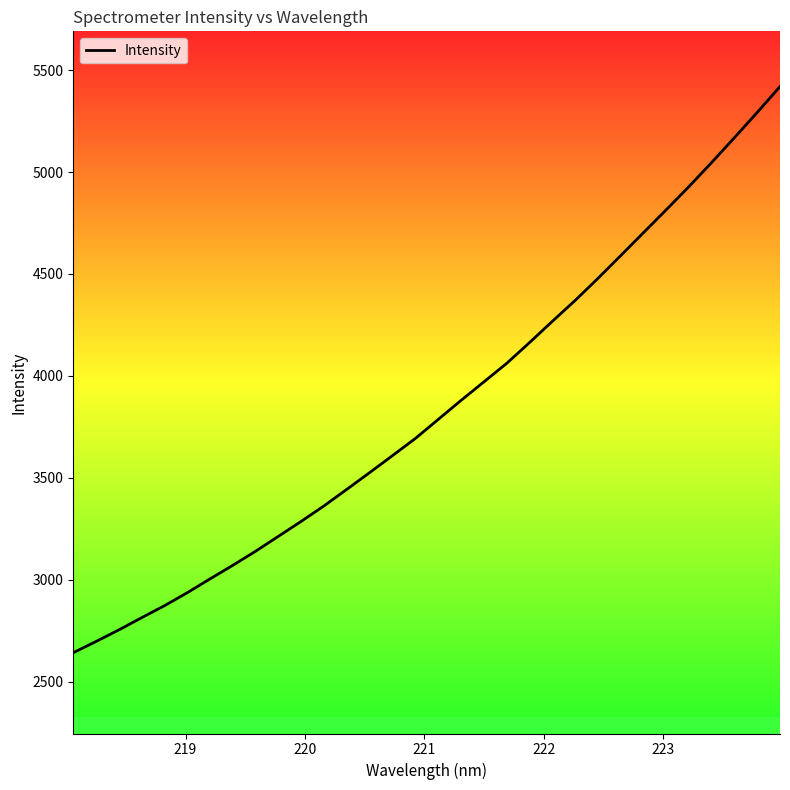

What is the minimum value shown in the chart?

2642.4